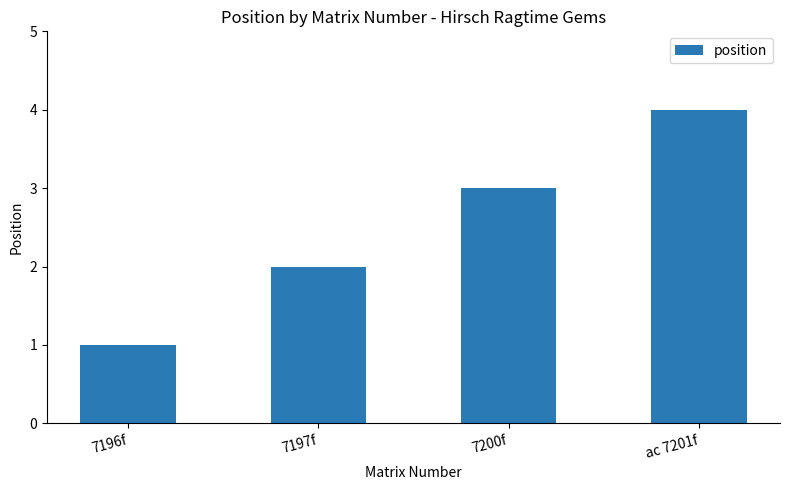

The value at ac 7201f is 4. True or false?

True